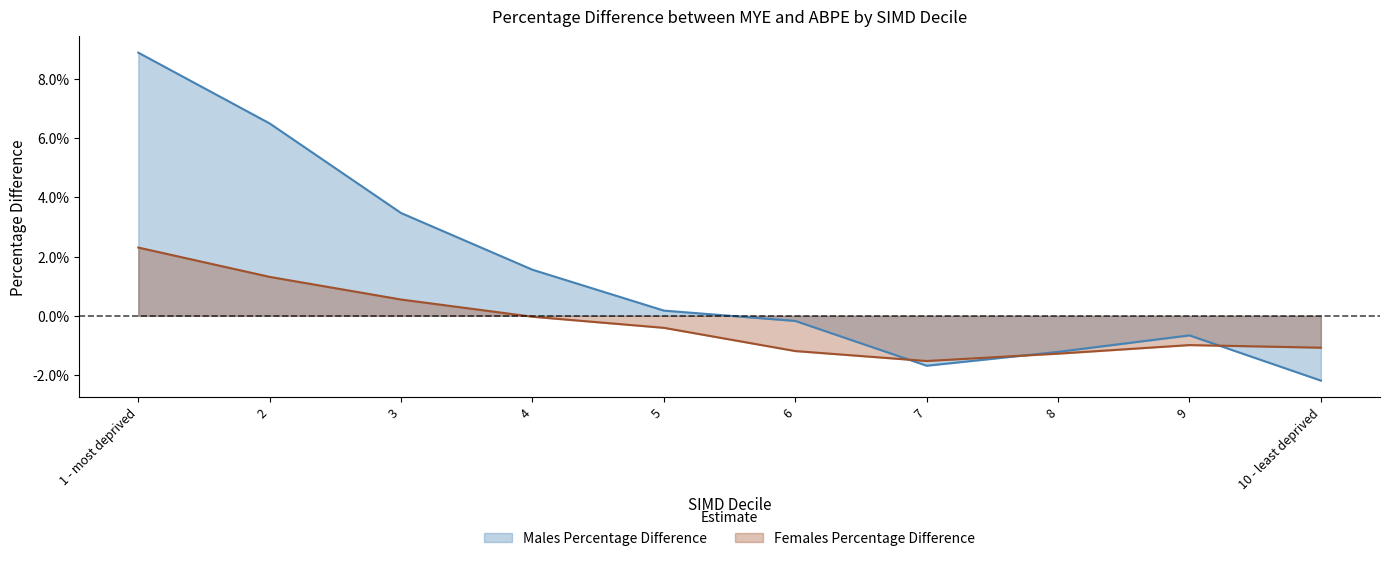

How many lines are shown in the chart?

2